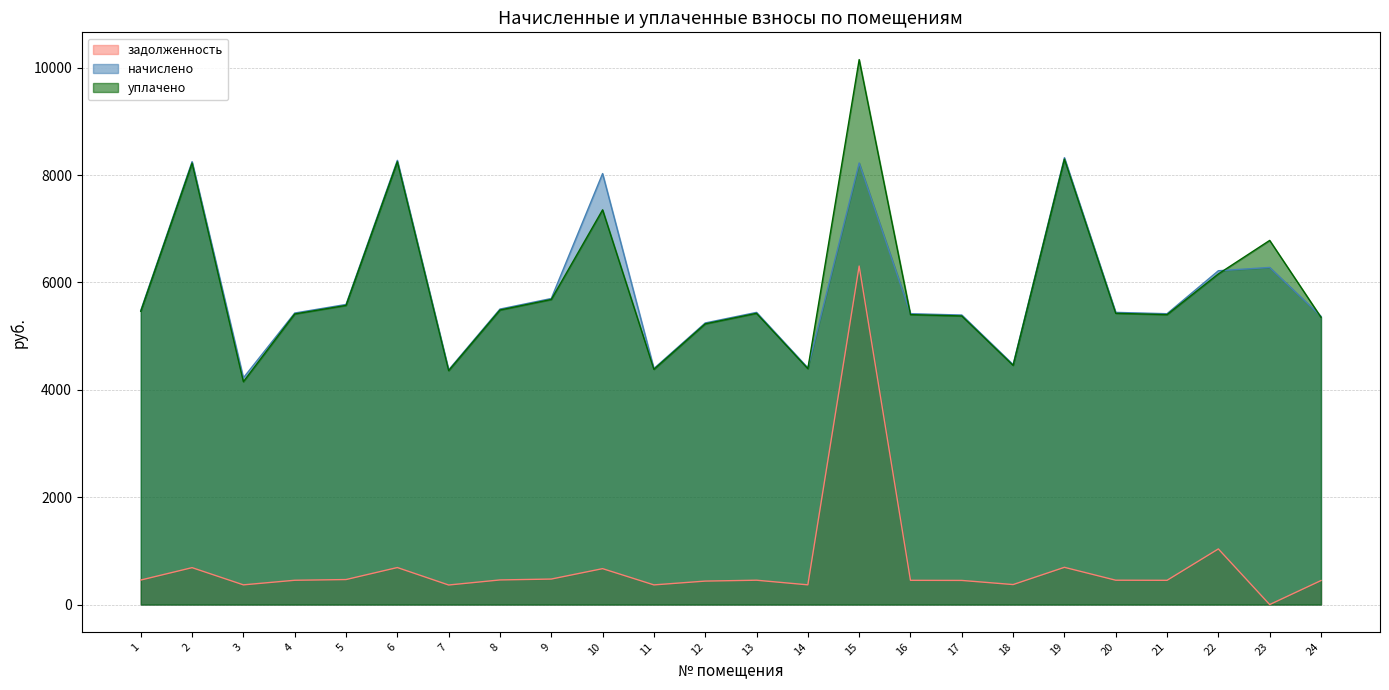

True or false: уплачено and задолженность intersect in this chart.

False